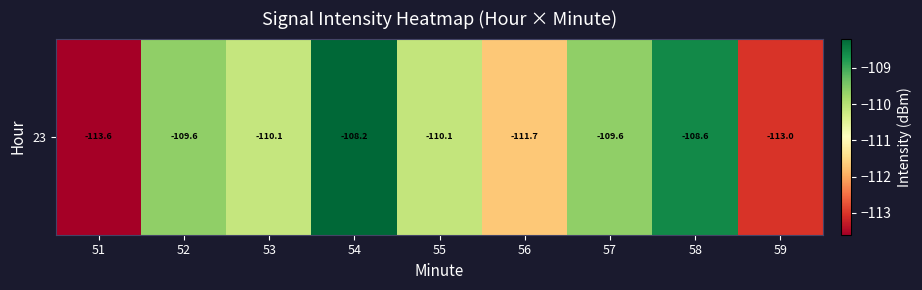

Where is the data nearest to the value -110?

55